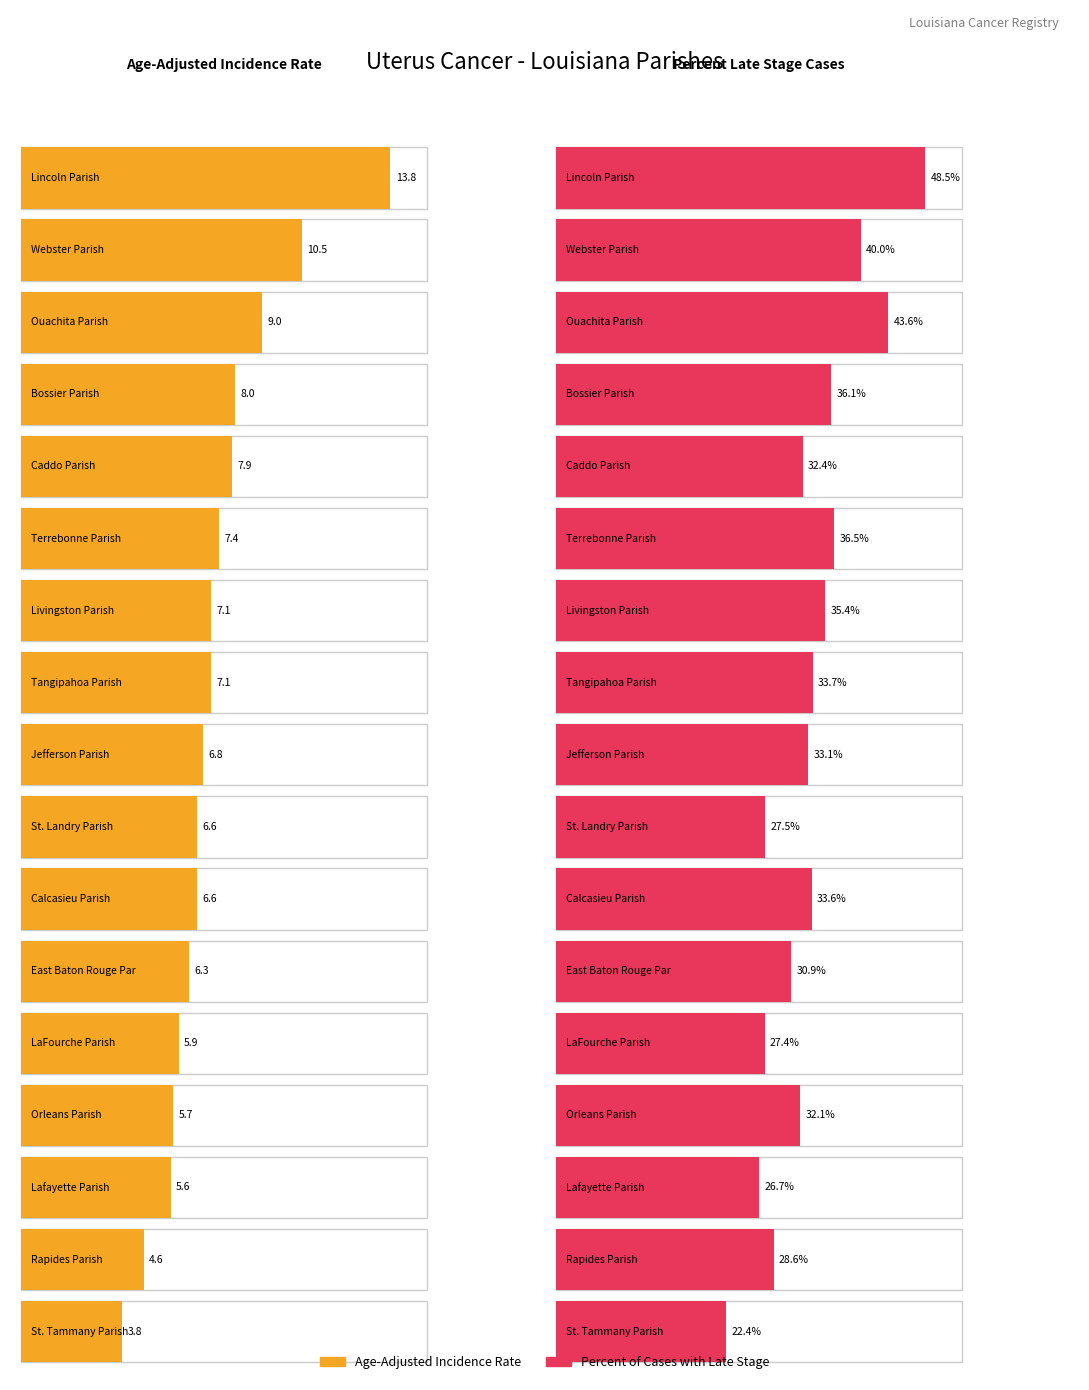

Does the chart contain any negative values?

No